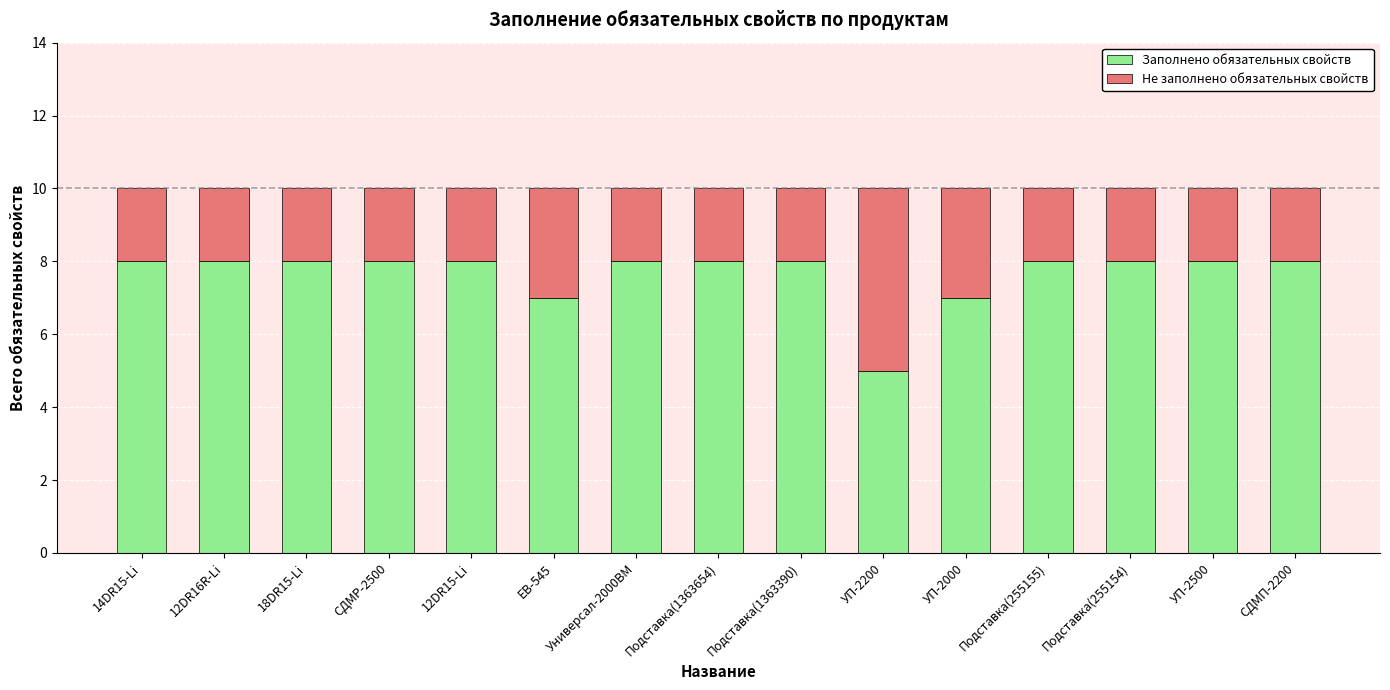

How many data points does each series have?

15